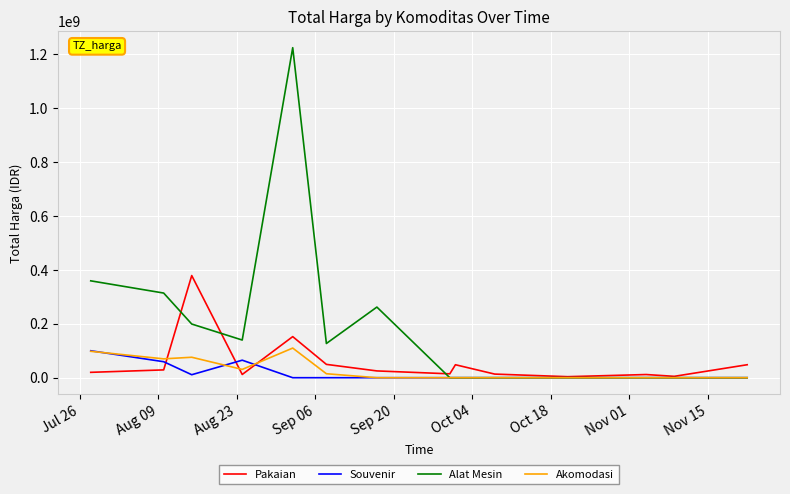

Which series has the widest spread of values?

Alat Mesin